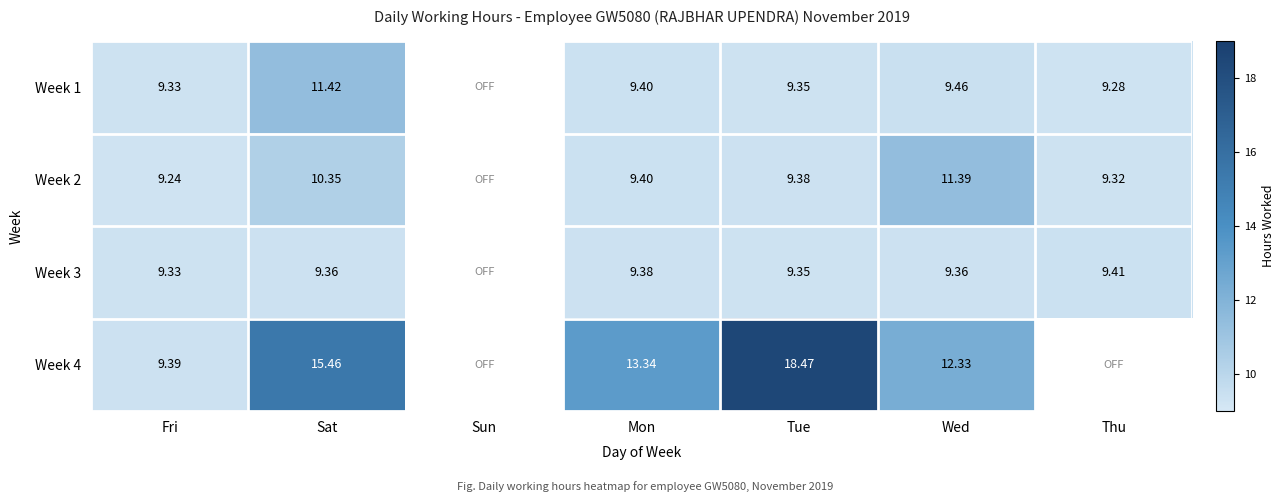

Which category has the lowest value in the Week 1 series?

Thu